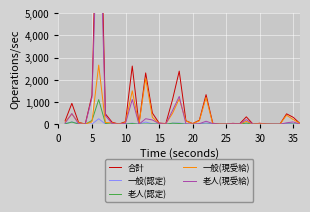

What is the maximum value for 老人(認定)?

1112